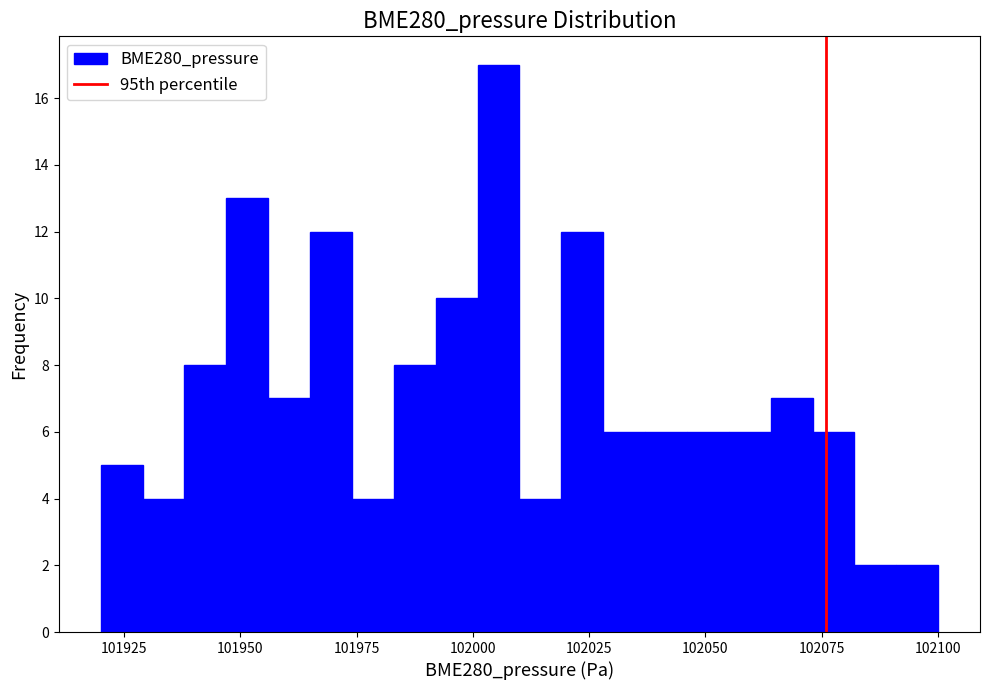

Read against the x-axis, roughly where is the centre of the tallest bar?

102005